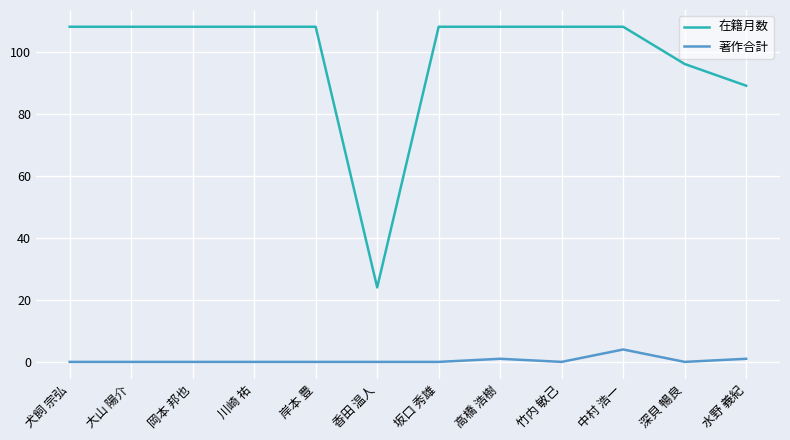

Is this an area chart (filled region under the line)?

No